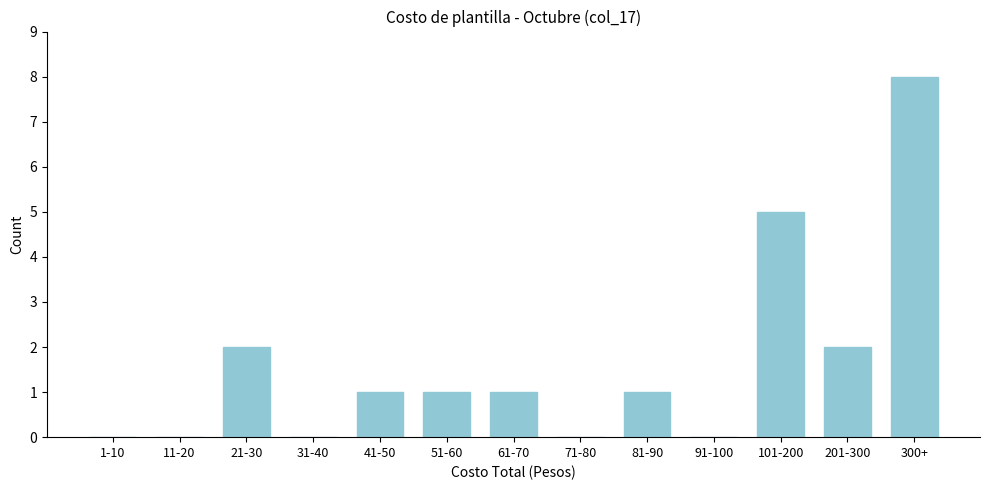

Reading right to left, list all the values displayed in this chart.

300+=8	201-300=2	101-200=5	91-100=0	81-90=1	71-80=0	61-70=1	51-60=1	41-50=1	31-40=0	21-30=2	11-20=0	1-10=0